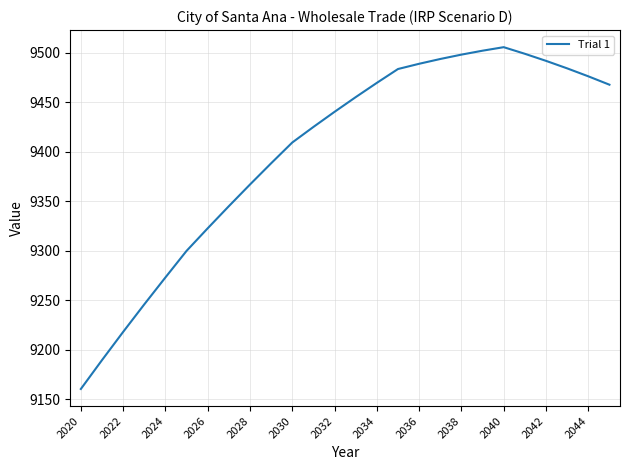

What is the difference between the maximum and minimum values?

345.3